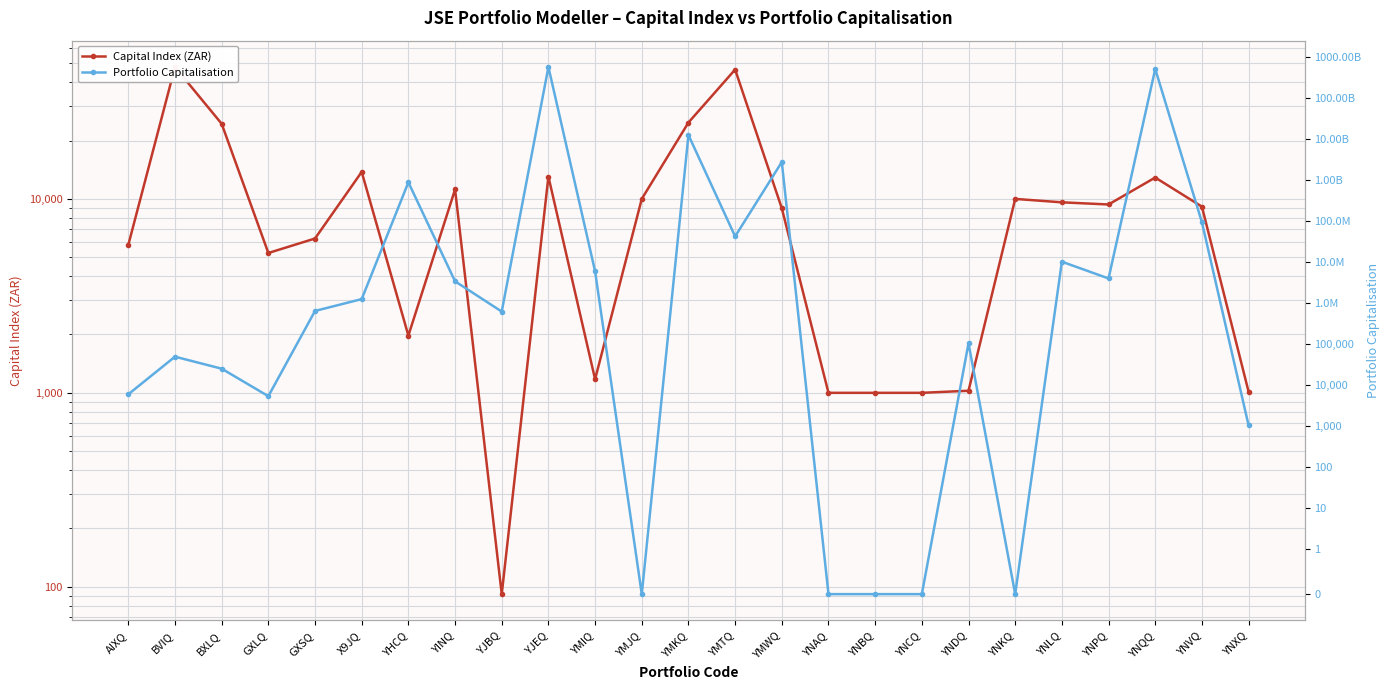

Which has a higher value, BXLQ or YNQQ?

BXLQ